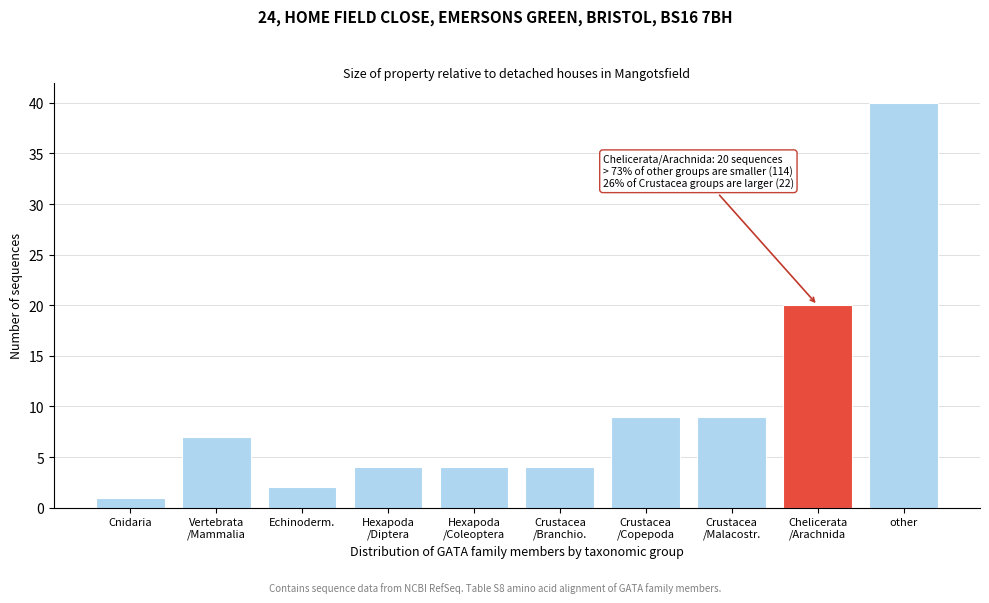

Reading left to right, what are all the values shown in this chart?

1	7	2	4	4	4	9	9	20	40